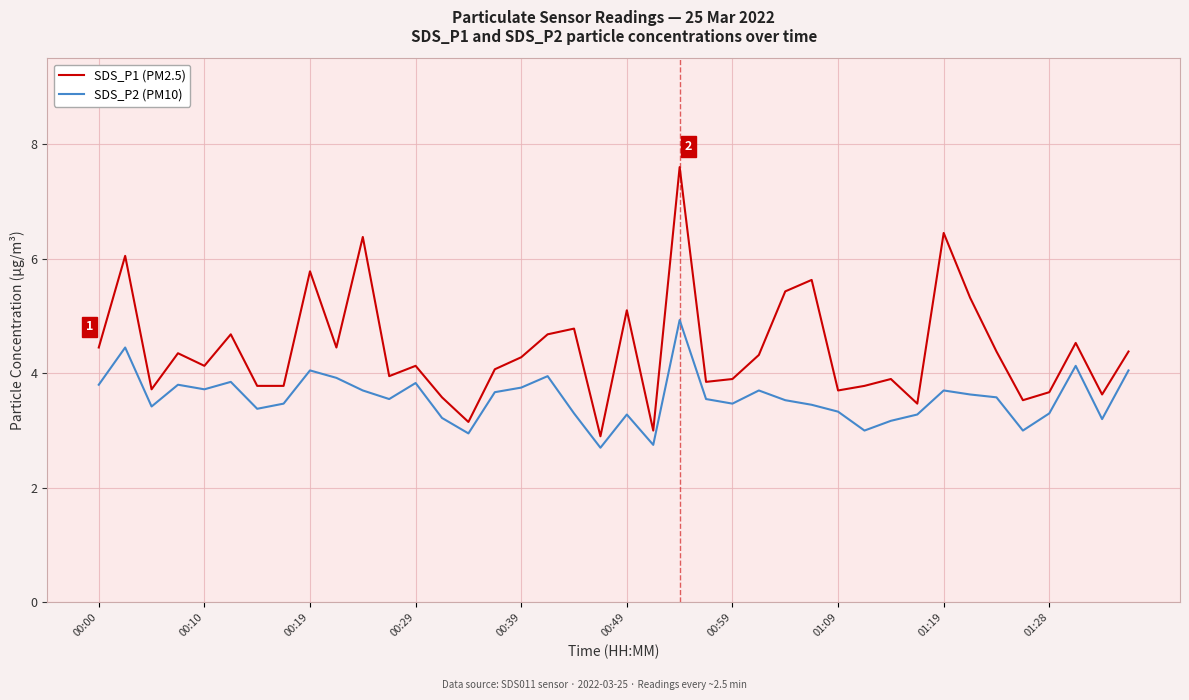

What is the minimum value shown in the chart?

2.7